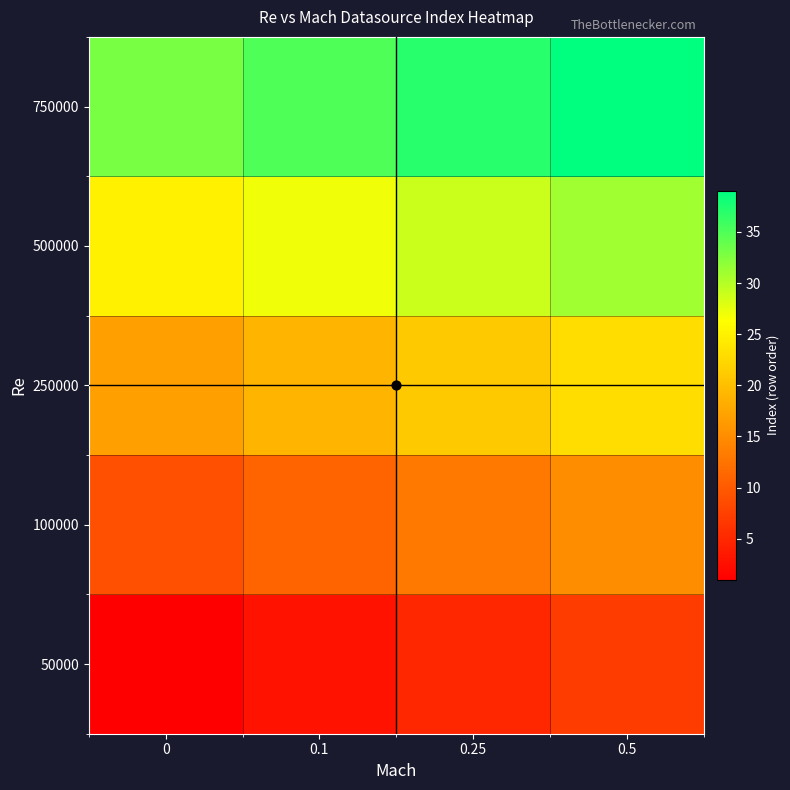

Reading left to right, what are all the values shown in this chart?

50000: 0=1	0.1=3	0.25=5	0.5=7
100000: 0=9	0.1=11	0.25=13	0.5=15
250000: 0=17	0.1=19	0.25=21	0.5=23
500000: 0=25	0.1=27	0.25=29	0.5=31
750000: 0=33	0.1=35	0.25=37	0.5=39